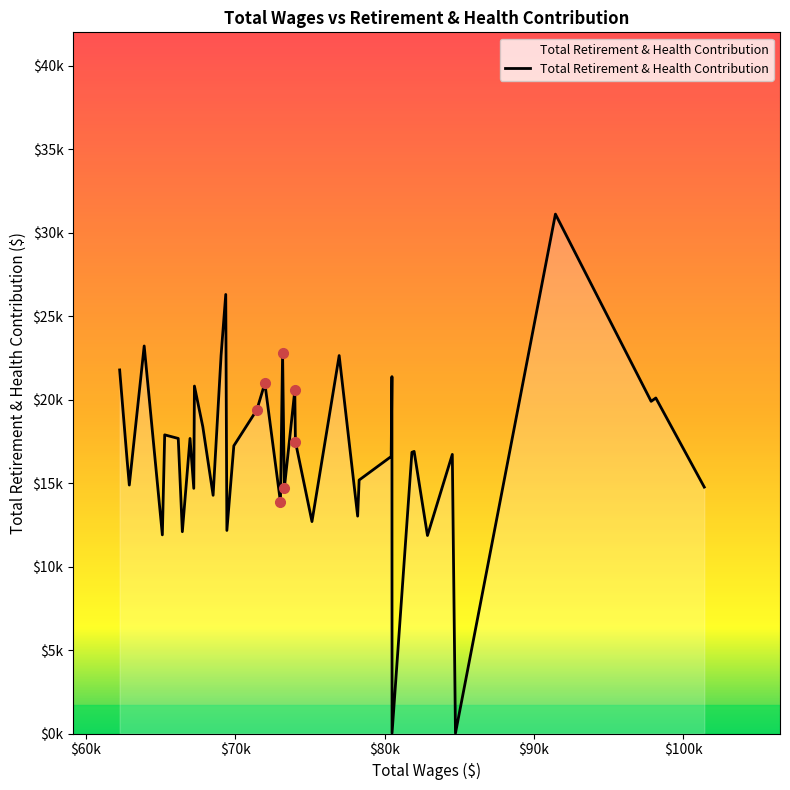

What is the sum of the values at 14 and 35?

34548.2